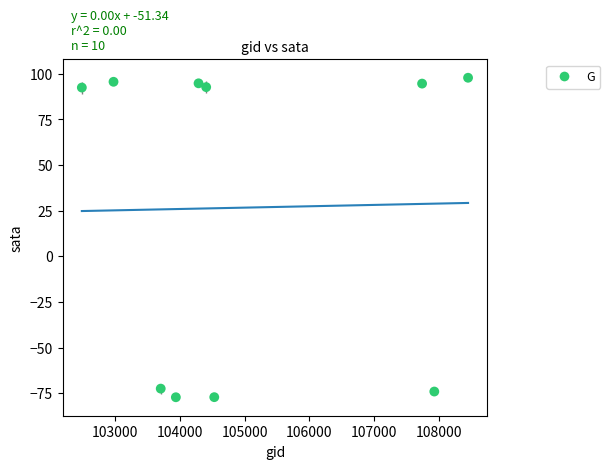

What is the average X value?

105044.6